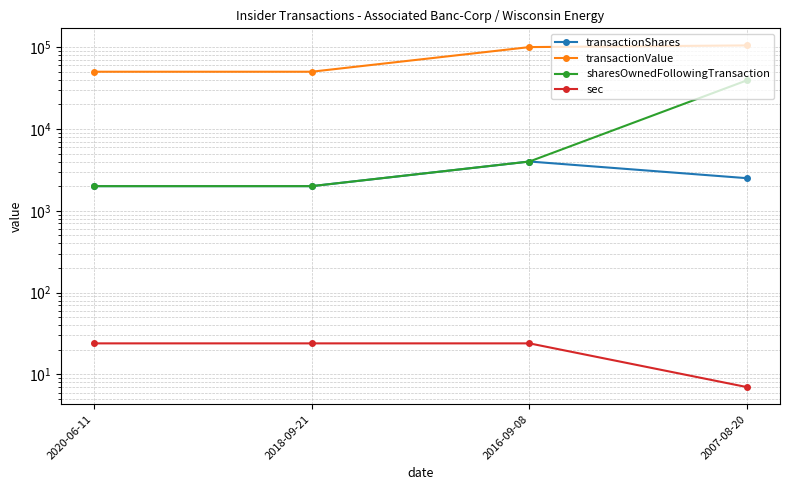

Reading left to right, list all the values displayed in this chart.

transactionShares: 2020-06-11=2000	2018-09-21=2000	2016-09-08=4000	2007-08-20=2500
transactionValue: 2020-06-11=50000	2018-09-21=50000	2016-09-08=100000	2007-08-20=104800
sharesOwnedFollowingTransaction: 2020-06-11=2000	2018-09-21=2000	2016-09-08=4000	2007-08-20=39401
sec: 2020-06-11=24	2018-09-21=24	2016-09-08=24	2007-08-20=7